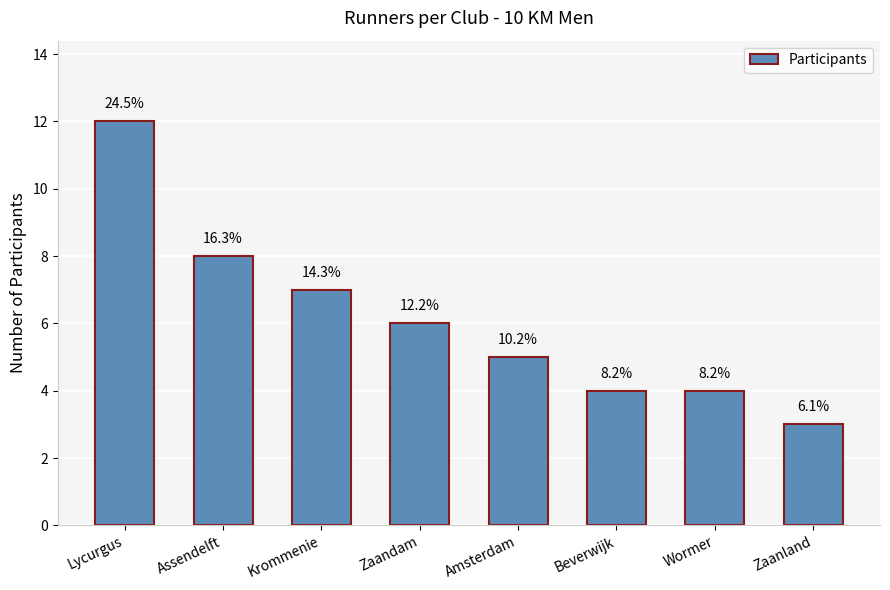

Where does the data first go above 6?

Lycurgus